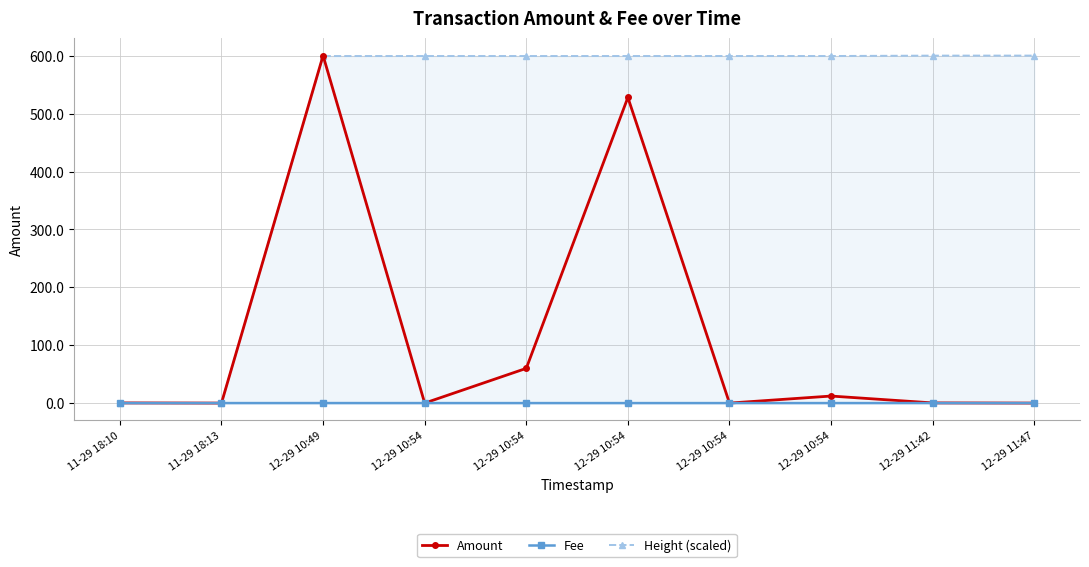

Does the chart have visible grid lines?

Yes